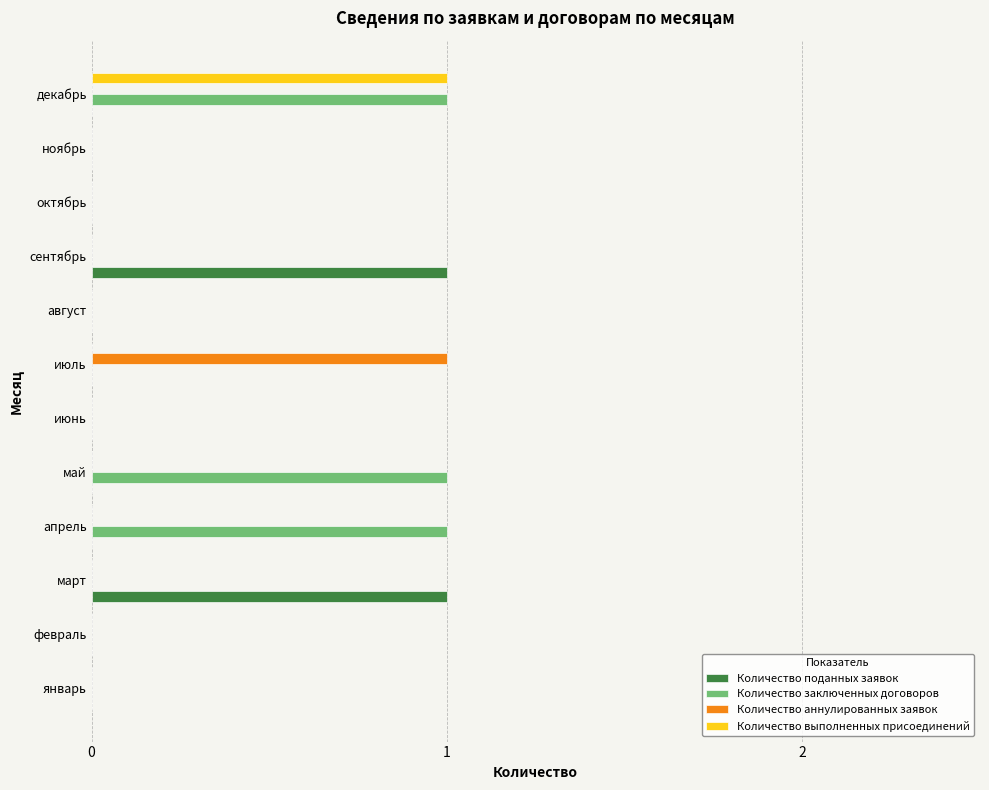

How many data points does each series have?

12